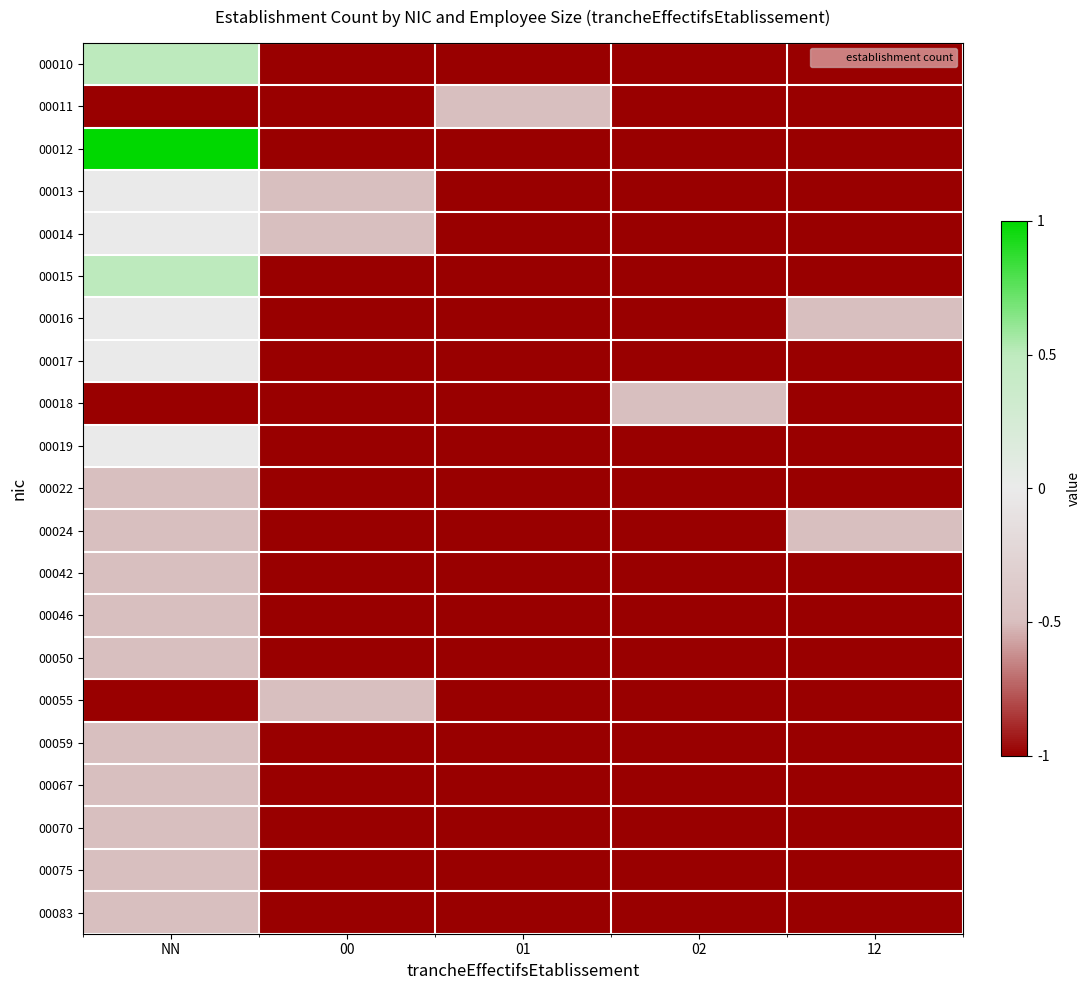

At how many categories does at least one series exceed 0?

1